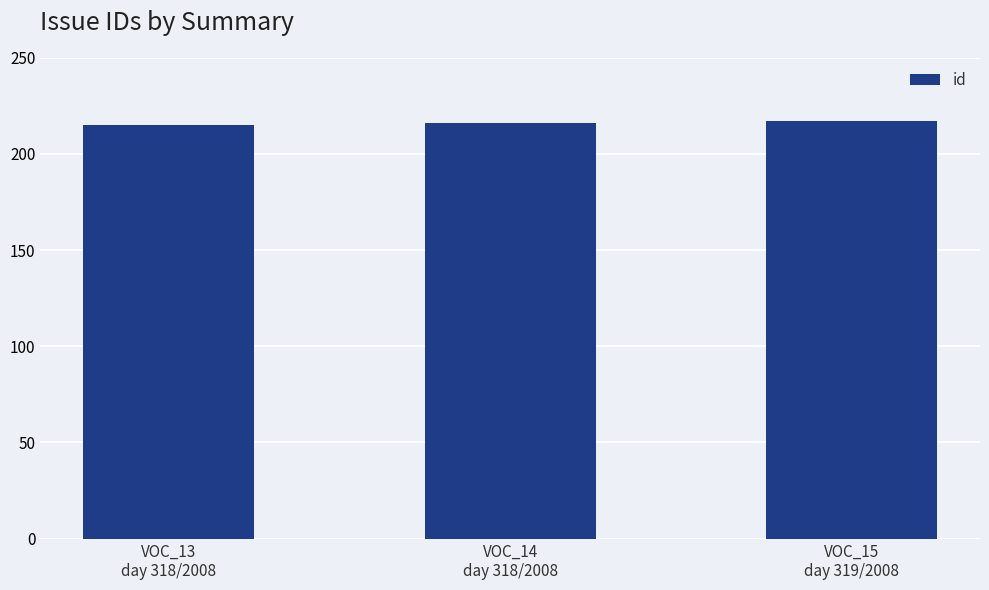

Reading right to left, list all the values displayed in this chart.

VOC_15
day 319/2008=217	VOC_14
day 318/2008=216	VOC_13
day 318/2008=215